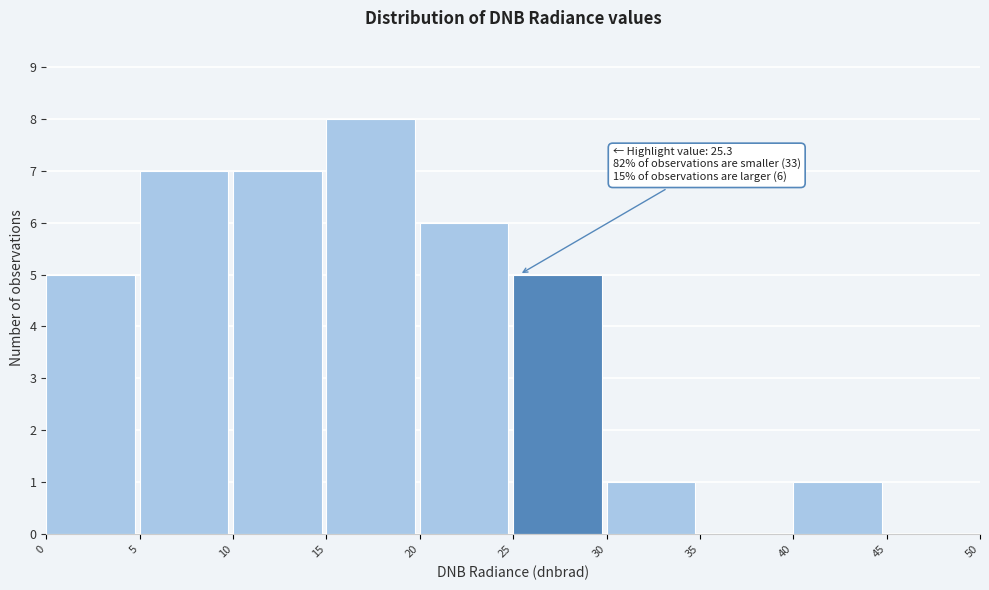

Which range on the x-axis has the tallest bar?

15 to 20